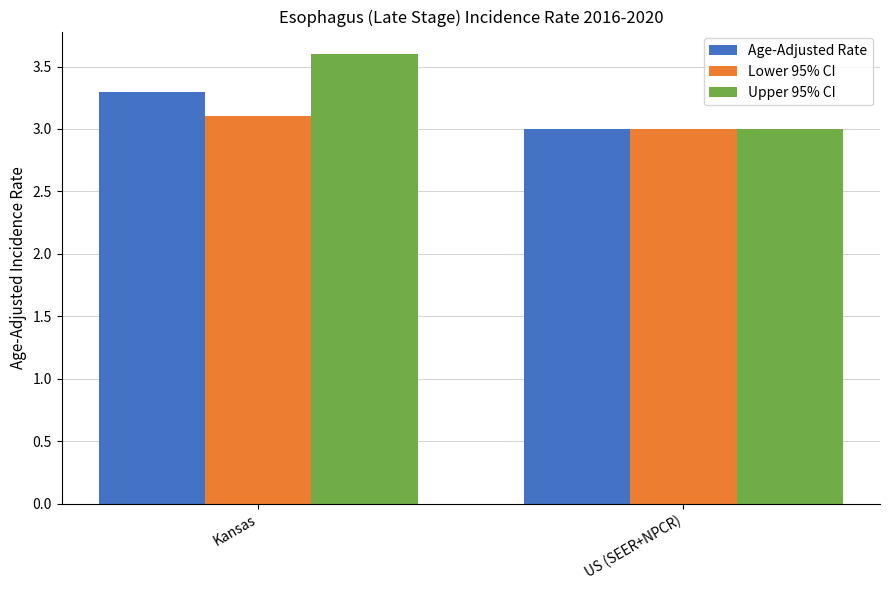

List the labels in order of Age-Adjusted Rate value, smallest first.

US (SEER+NPCR), Kansas